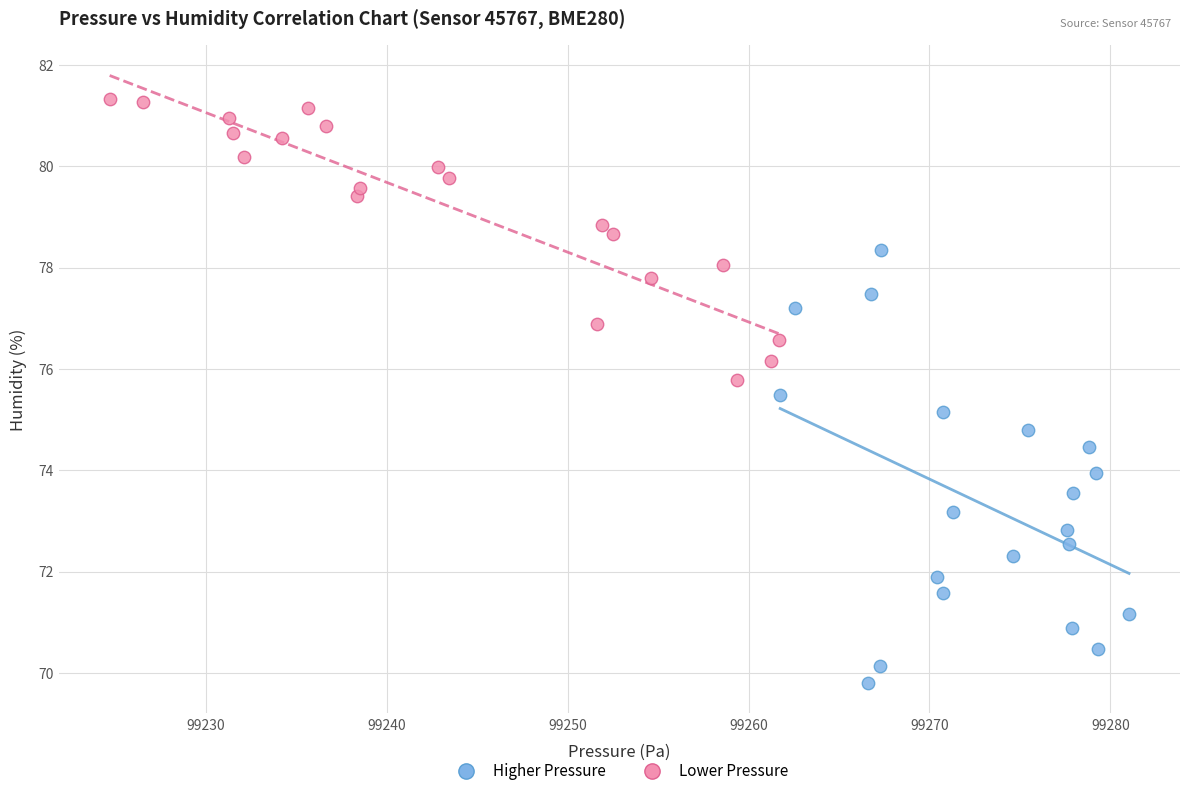

Which series reaches the maximum Y coordinate?

Lower Pressure